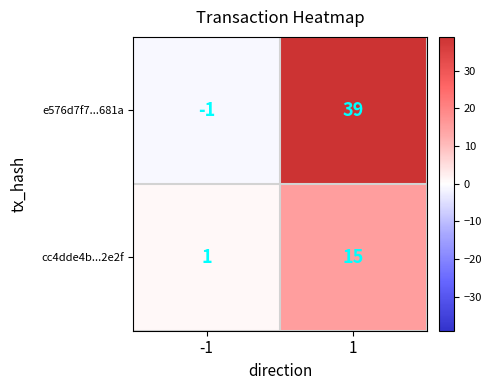

True or false: e576d7f7...681a has a value of -1 at -1.

True